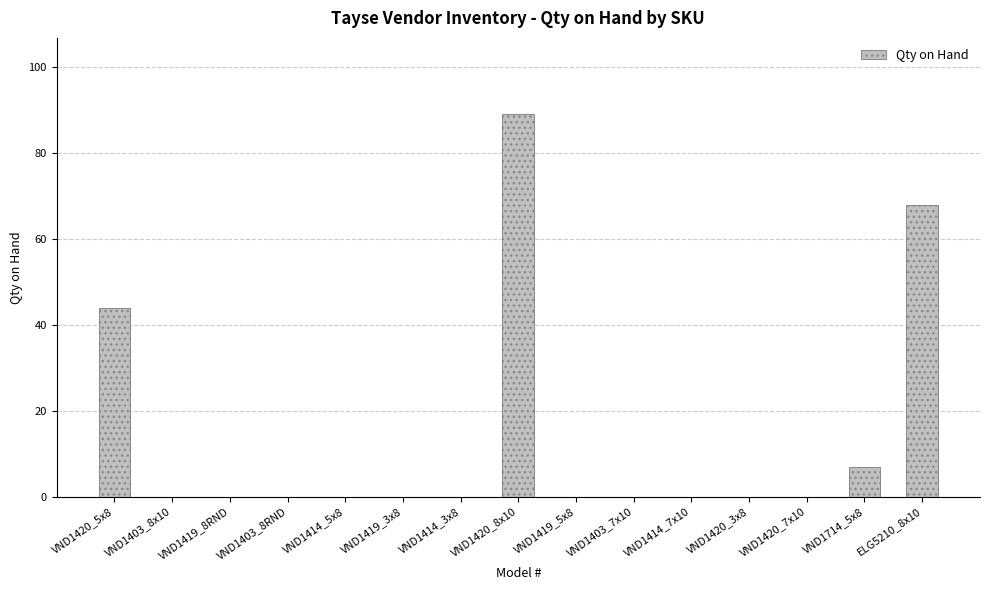

At which category does the chart reach its peak across all series?

VND1420_8x10